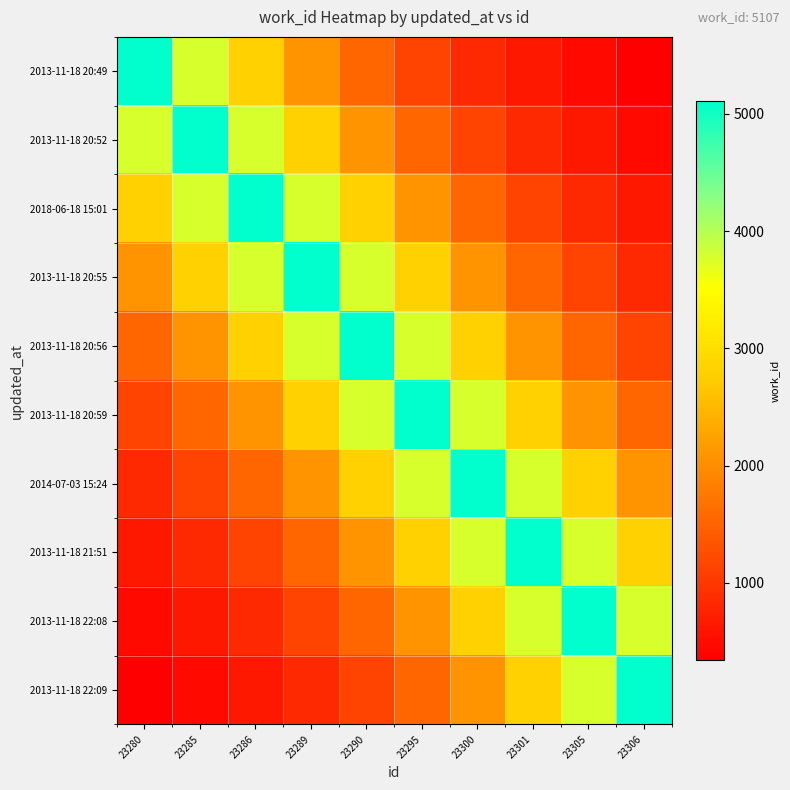

Reading left to right, what are all the values shown in this chart?

2013-11-18 20:49: 23280=5107.0	23285=3783.4	23286=2802.8	23289=2076.4	23290=1538.2	23295=1139.5	23300=844.2	23301=625.4	23305=463.3	23306=343.2
2013-11-18 20:52: 23280=3783.4	23285=5107.0	23286=3783.4	23289=2802.8	23290=2076.4	23295=1538.2	23300=1139.5	23301=844.2	23305=625.4	23306=463.3
2018-06-18 15:01: 23280=2802.8	23285=3783.4	23286=5107.0	23289=3783.4	23290=2802.8	23295=2076.4	23300=1538.2	23301=1139.5	23305=844.2	23306=625.4
2013-11-18 20:55: 23280=2076.4	23285=2802.8	23286=3783.4	23289=5107.0	23290=3783.4	23295=2802.8	23300=2076.4	23301=1538.2	23305=1139.5	23306=844.2
2013-11-18 20:56: 23280=1538.2	23285=2076.4	23286=2802.8	23289=3783.4	23290=5107.0	23295=3783.4	23300=2802.8	23301=2076.4	23305=1538.2	23306=1139.5
2013-11-18 20:59: 23280=1139.5	23285=1538.2	23286=2076.4	23289=2802.8	23290=3783.4	23295=5107.0	23300=3783.4	23301=2802.8	23305=2076.4	23306=1538.2
2014-07-03 15:24: 23280=844.2	23285=1139.5	23286=1538.2	23289=2076.4	23290=2802.8	23295=3783.4	23300=5107.0	23301=3783.4	23305=2802.8	23306=2076.4
2013-11-18 21:51: 23280=625.4	23285=844.2	23286=1139.5	23289=1538.2	23290=2076.4	23295=2802.8	23300=3783.4	23301=5107.0	23305=3783.4	23306=2802.8
2013-11-18 22:08: 23280=463.3	23285=625.4	23286=844.2	23289=1139.5	23290=1538.2	23295=2076.4	23300=2802.8	23301=3783.4	23305=5107.0	23306=3783.4
2013-11-18 22:09: 23280=343.2	23285=463.3	23286=625.4	23289=844.2	23290=1139.5	23295=1538.2	23300=2076.4	23301=2802.8	23305=3783.4	23306=5107.0